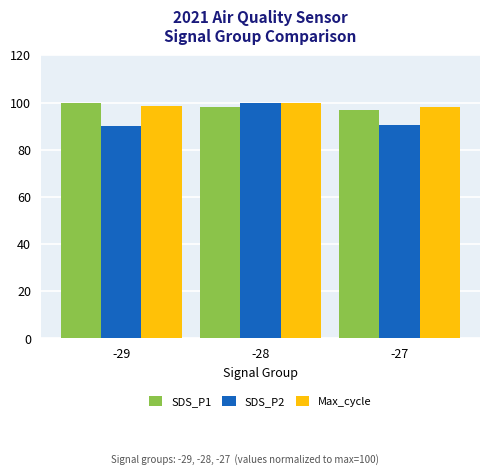

Between -28 and -27, which series saw the biggest shift?

SDS_P2